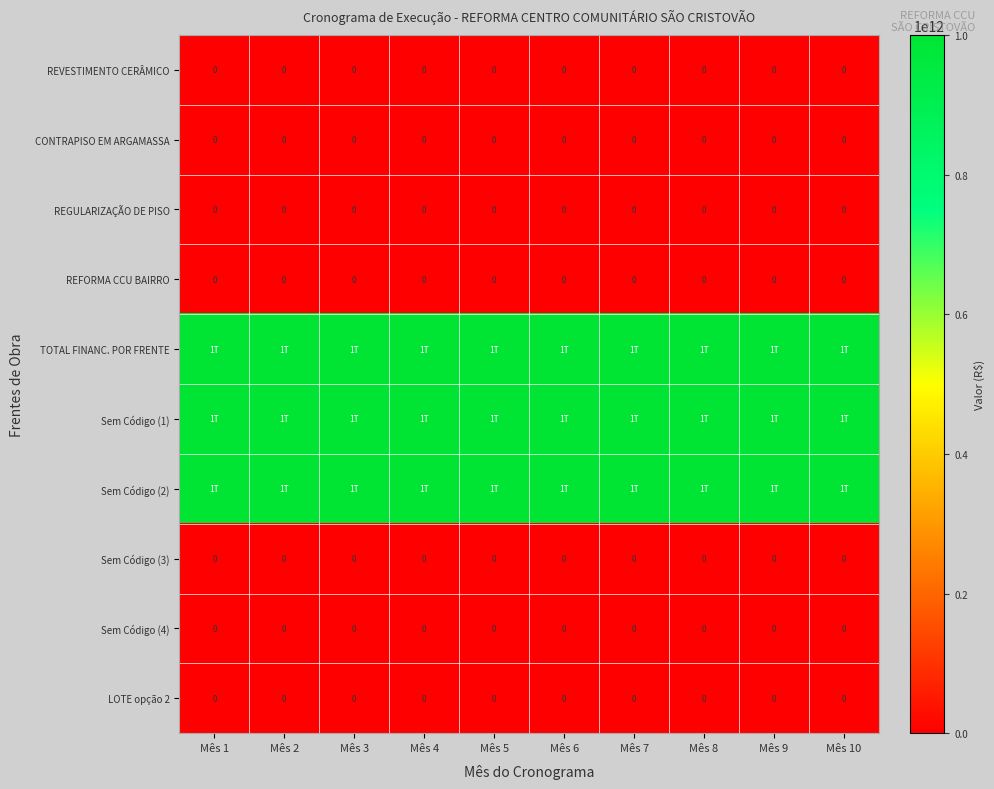

Where is Sem Código (4) nearest to the value 0?

Mês 1